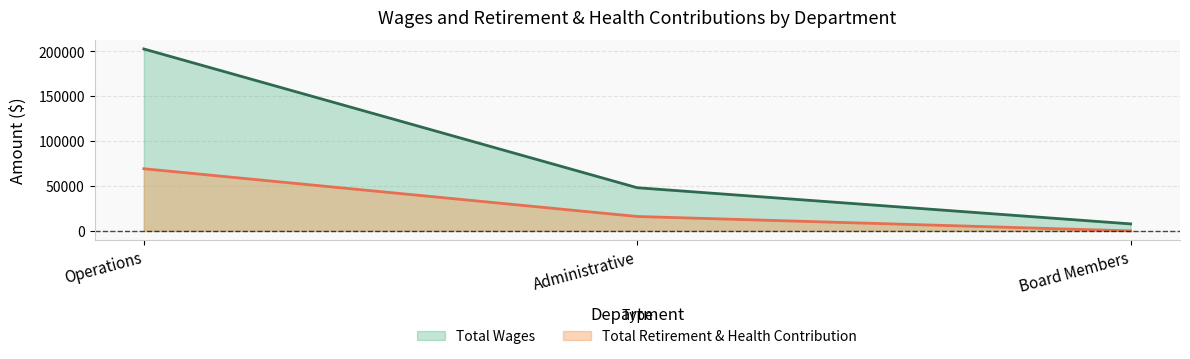

How many Total Wages values are between 7775 and 202554?

3